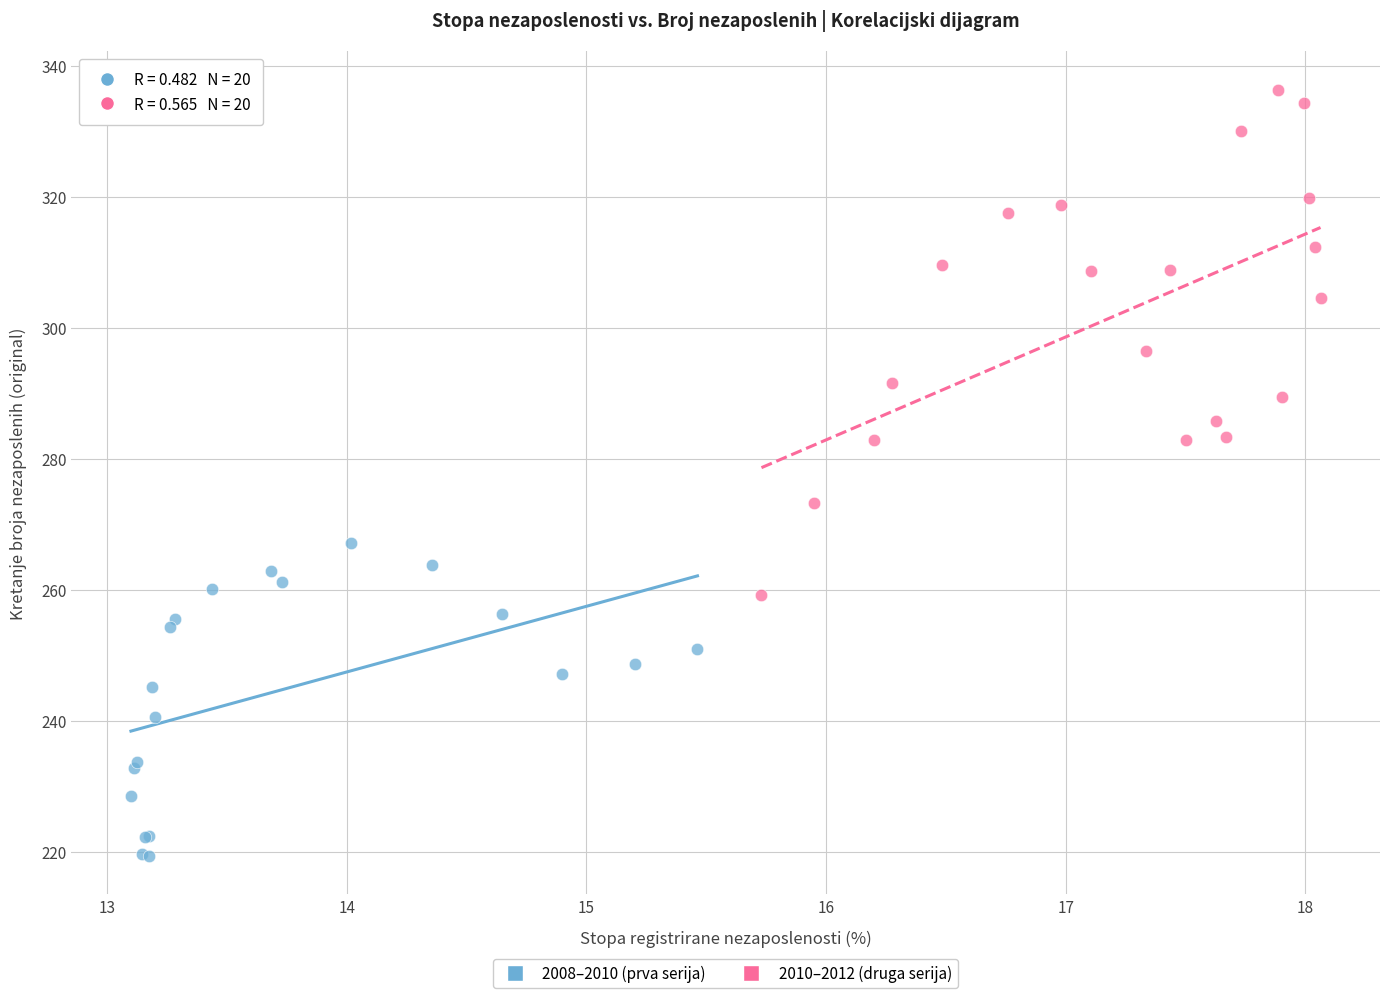

Which series contains the lowest Y value?

2008–2010 (prva serija)